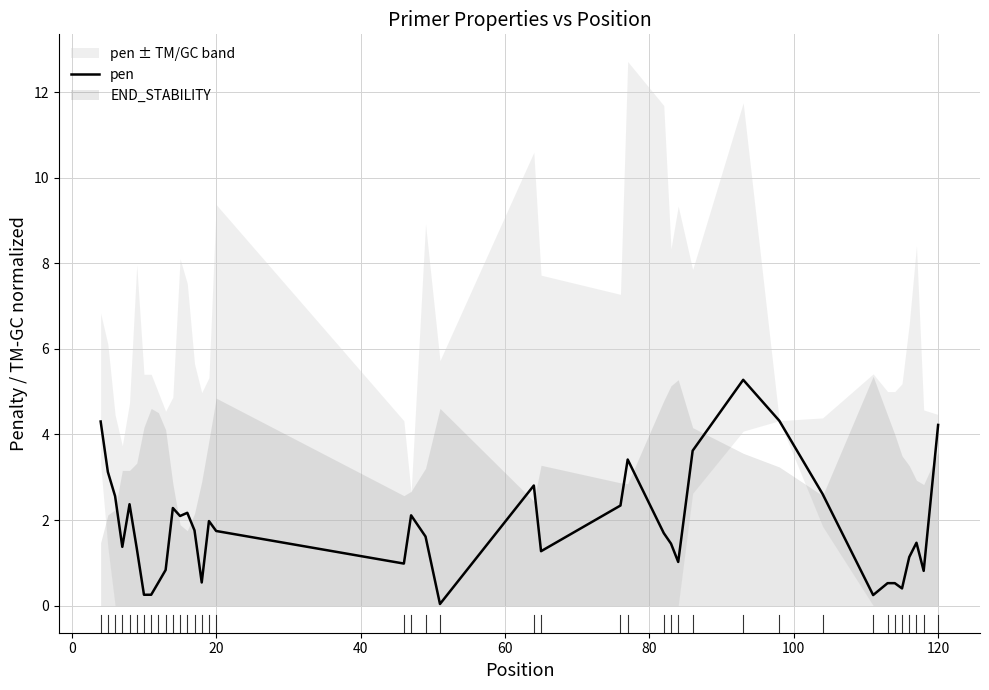

How many lines are shown in the chart?

1